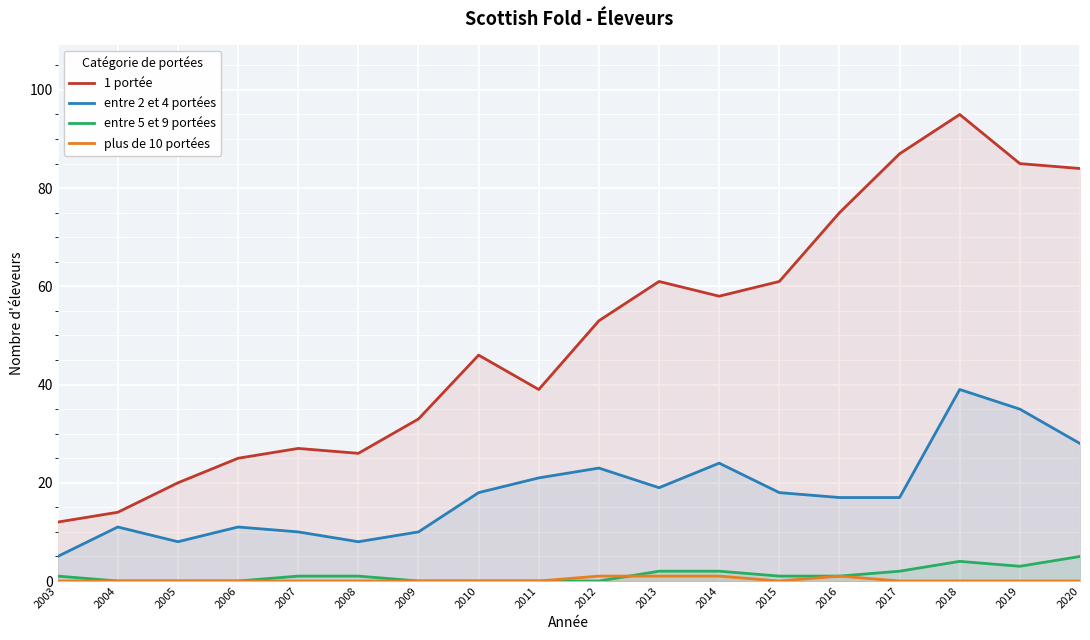

What is the approximate value of plus de 10 portées at 2016?

1